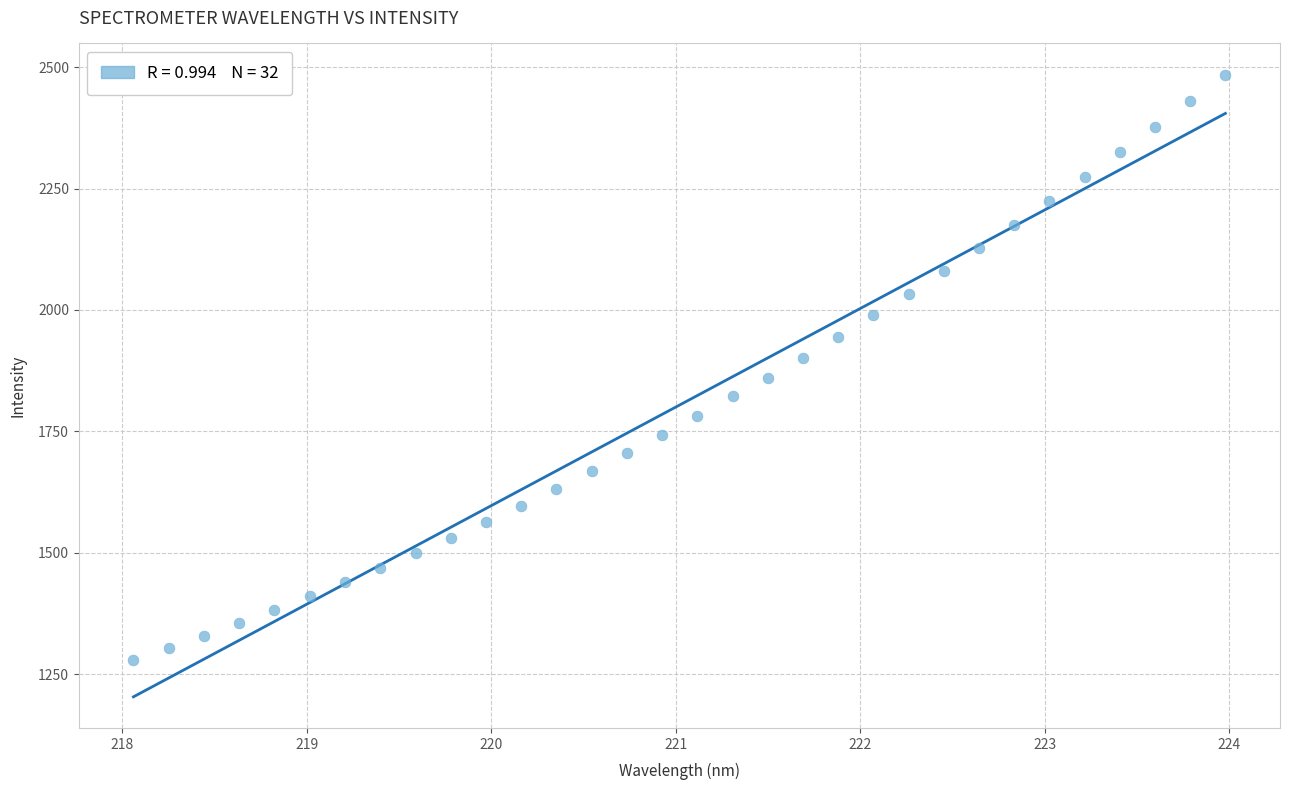

What is the range of Y values (max minus min)?

1205.2